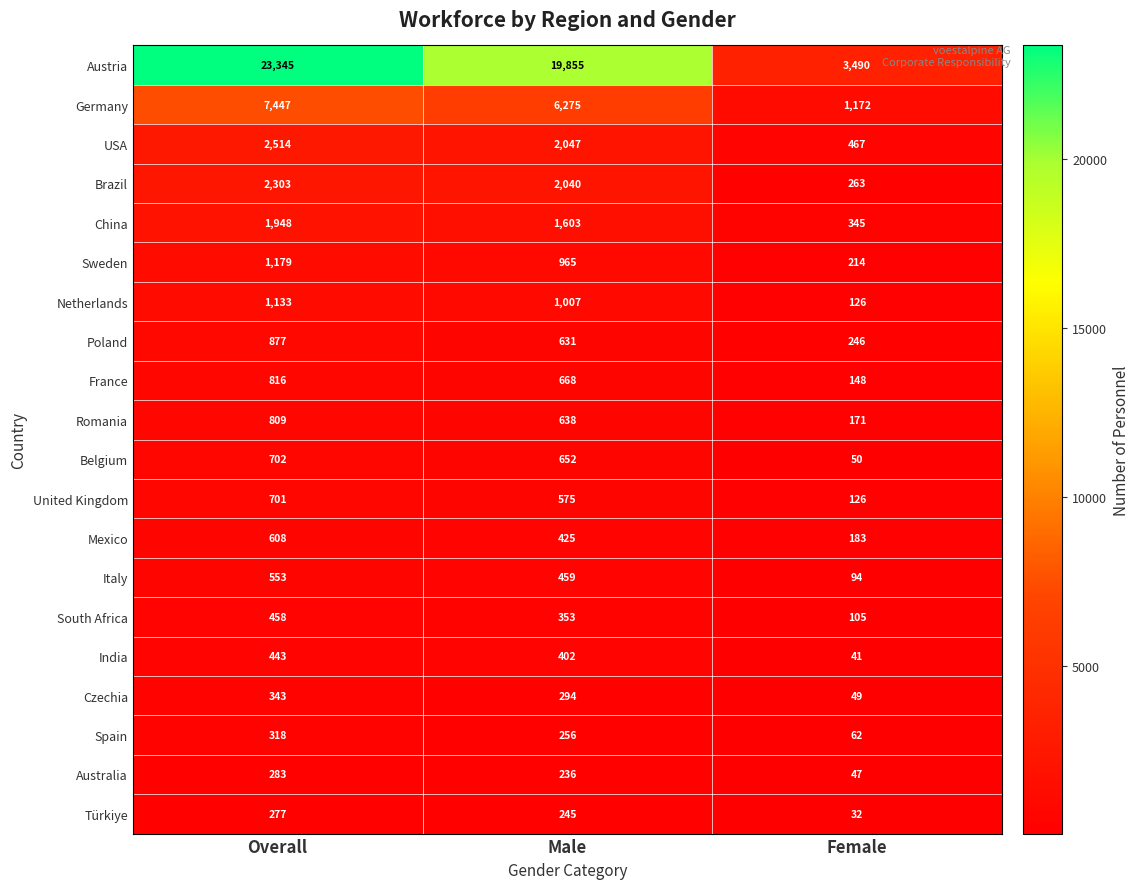

Which series has the largest total across all categories?

Austria